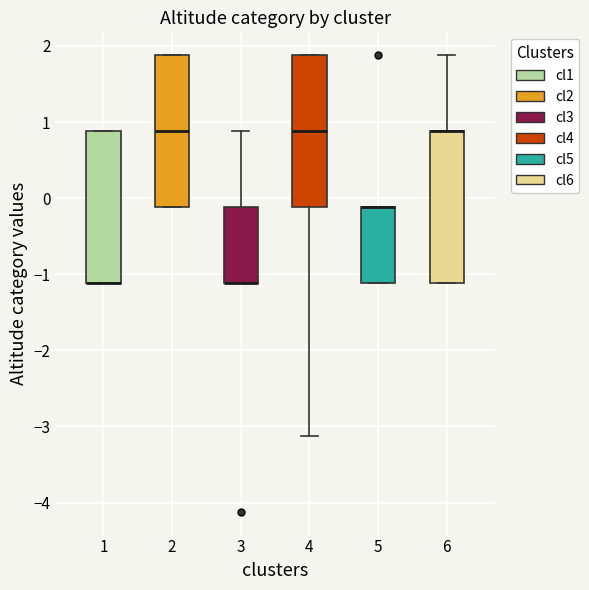

Reading left to right, read every box against the y-axis: the position of its median line, the range the box covers, and the ends of its whiskers. The values are not printed on the chart, so give them approximately, as read against the axis.

1: median -1.1 (drawn on the box's lower edge), box -1.1 to 0.9, whiskers -1.1 to 0.9
2: median 0.9, box -0.1 to 1.9, whiskers -0.1 to 1.9
3: median -1.1 (drawn on the box's lower edge), box -1.1 to -0.1, whiskers -1.1 to 0.9
4: median 0.9, box -0.1 to 1.9, whiskers -3.1 to 1.9
5: median -0.1 (drawn on the box's upper edge), box -1.1 to -0.1, whiskers -1.1 to -0.1
6: median 0.9 (drawn on the box's upper edge), box -1.1 to 0.9, whiskers -1.1 to 1.9